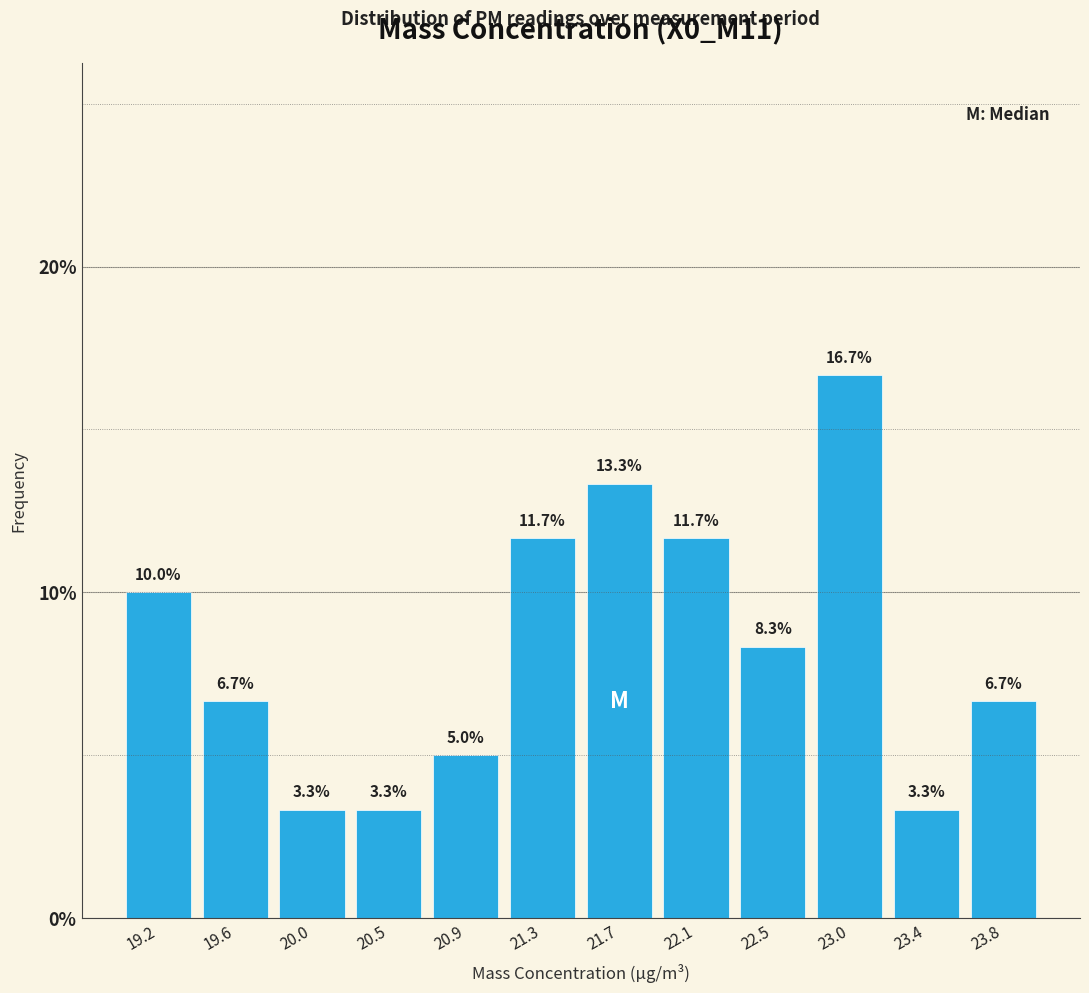

Reading left to right, list every bar in this chart as the range it spans on the x-axis followed by its height. The bar edges are not printed on the chart, so give them approximately, as read against the axis.

19.00 to 19.40: 10.0
19.40 to 19.85: 6.7
19.85 to 20.25: 3.3
20.25 to 20.65: 3.3
20.65 to 21.10: 5.0
21.10 to 21.50: 11.7
21.50 to 21.90: 13.3
21.90 to 22.35: 11.7
22.35 to 22.75: 8.3
22.75 to 23.20: 16.7
23.20 to 23.60: 3.3
23.60 to 24.00: 6.7